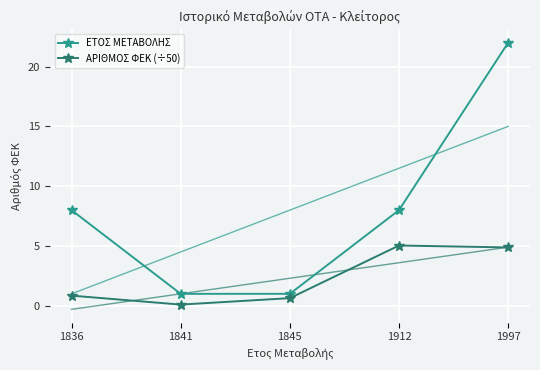

At which label is ΕΤΟΣ ΜΕΤΑΒΟΛΗΣ closest to 11?

1836